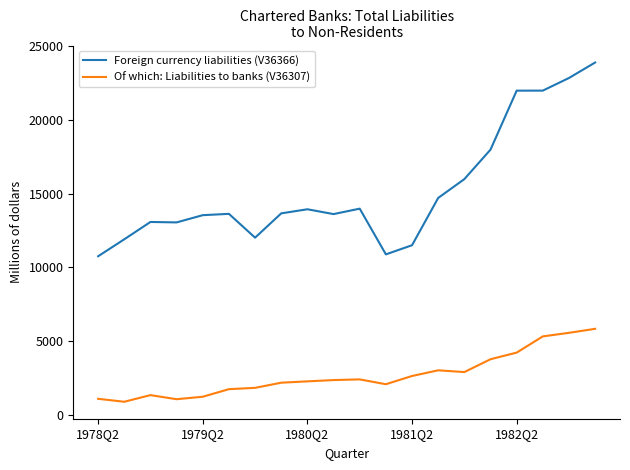

What is the difference between the second highest and second lowest values in the Foreign currency liabilities (V36366) series?

11965